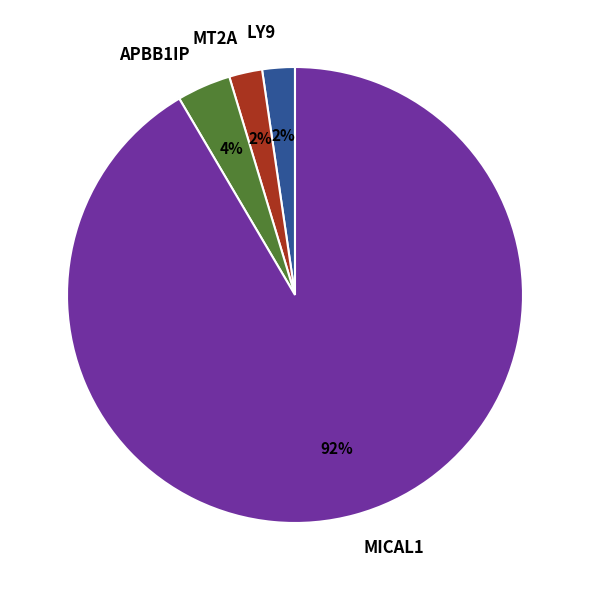

What percentage is the MICAL1 slice, to the nearest percent?

92%